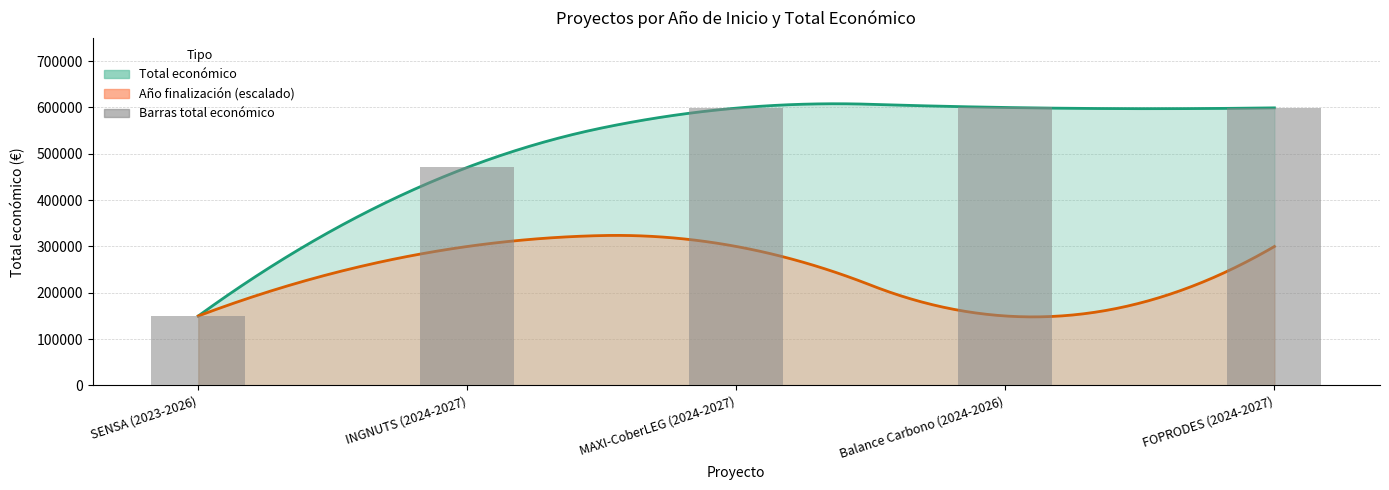

List the labels in order of value, smallest first.

SENSA (2023-2026), INGNUTS (2024-2027), MAXI-CoberLEG (2024-2027), FOPRODES (2024-2027), Balance Carbono (2024-2026)